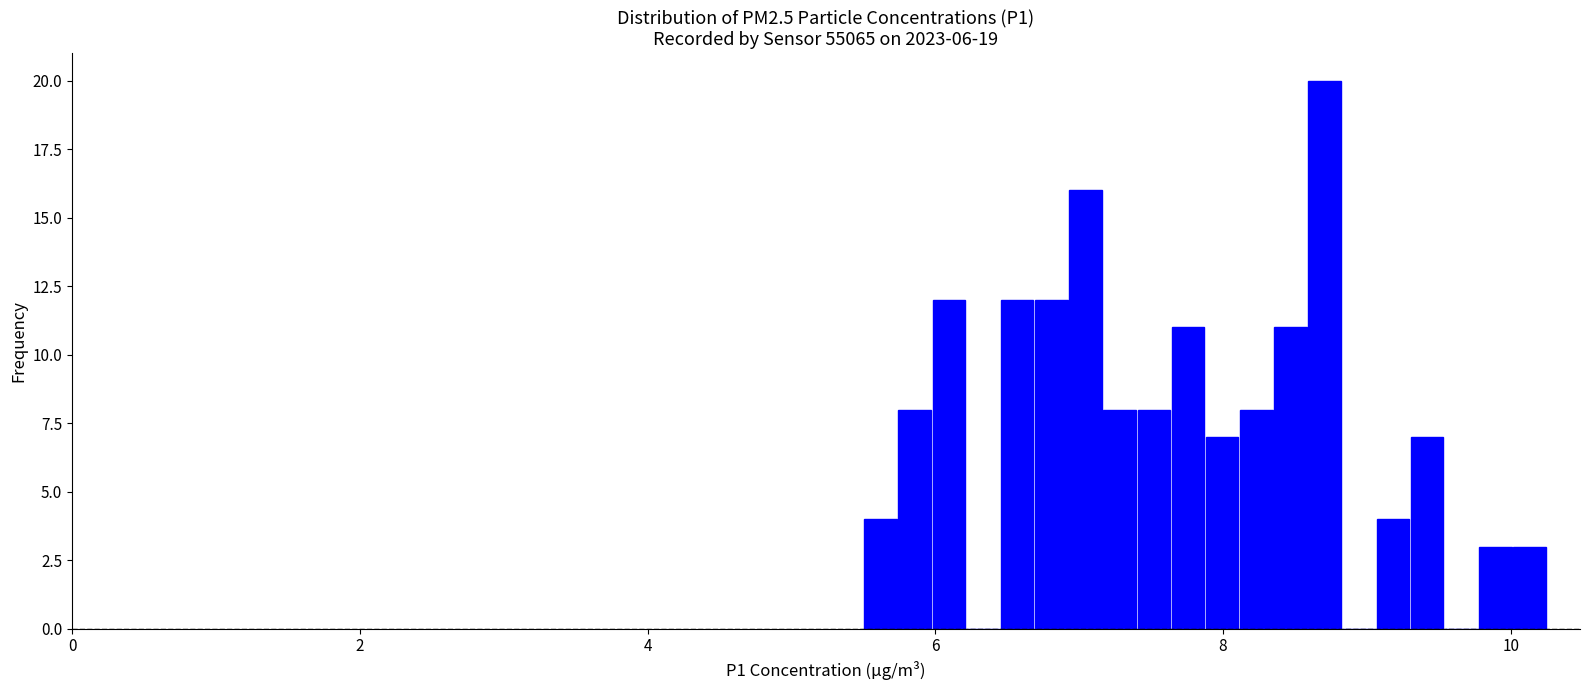

Around what value on the x-axis is the tallest bar? Give the approximate position of its centre, as read against the axis.

8.8